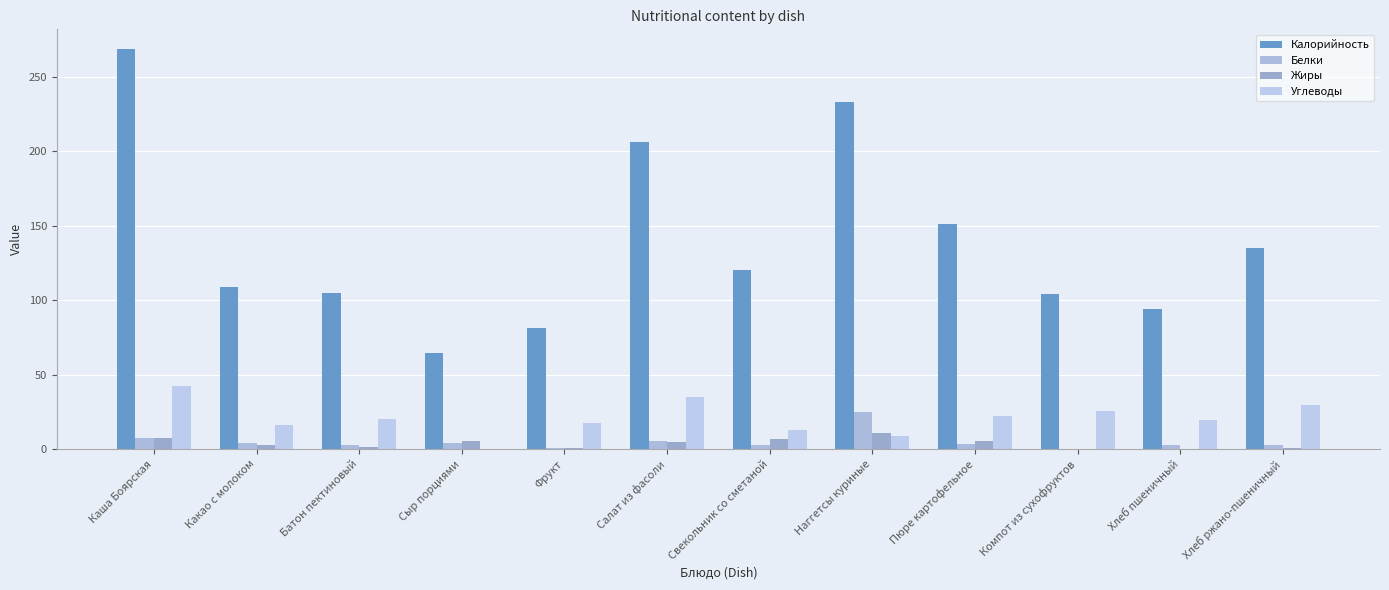

At Салат из фасоли, list the series in order from smallest to largest.

Жиры, Белки, Углеводы, Калорийность